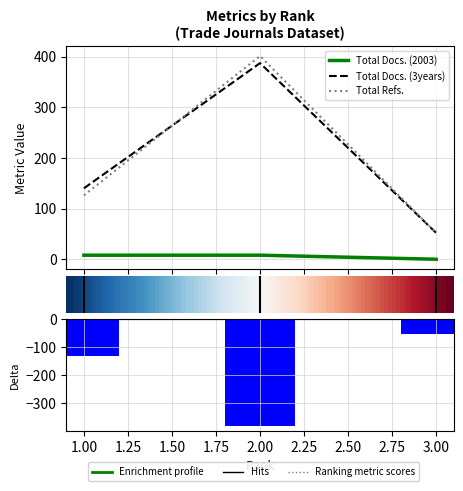

How many series are shown in this chart?

3